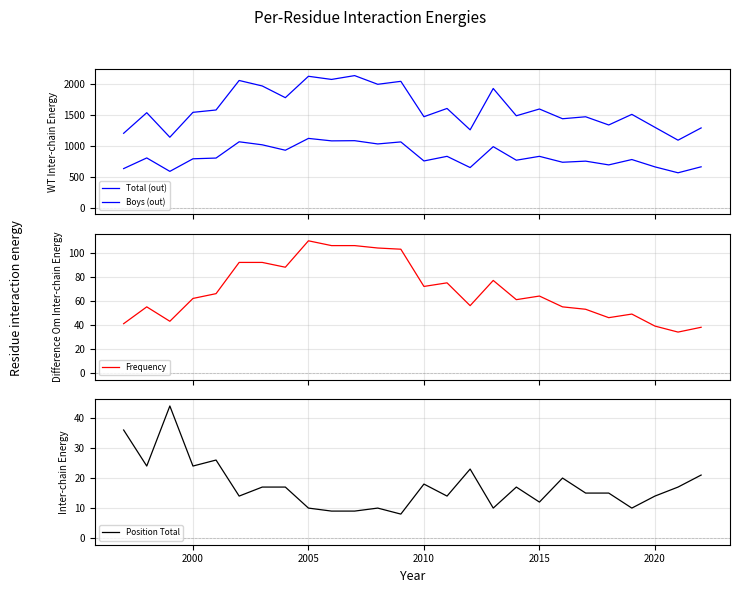

Is this an area chart (filled region under the line)?

No